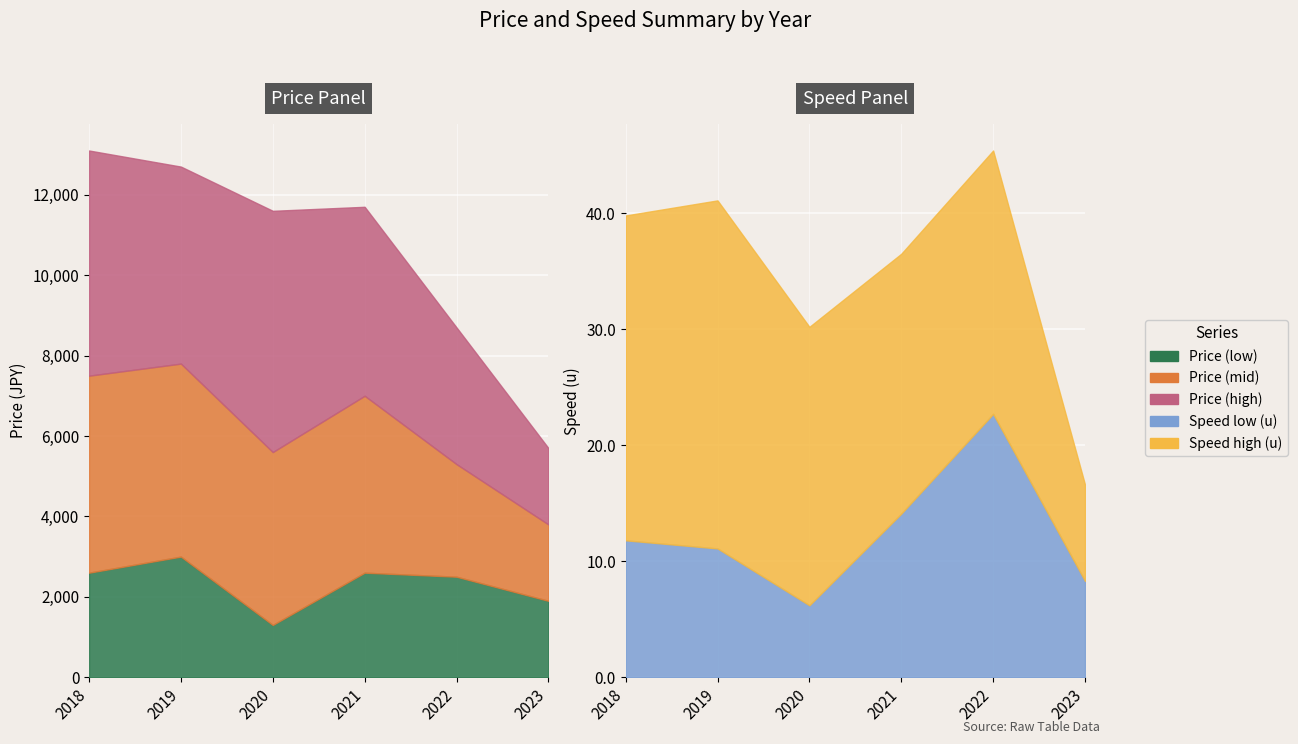

Between 2018 and 2019, which is larger?

2019